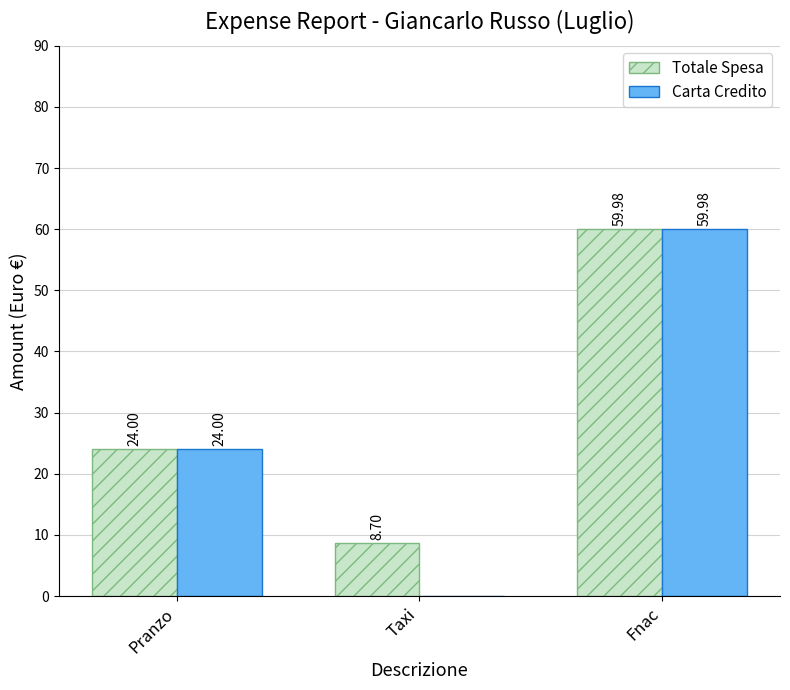

Which series has the largest total across all categories?

Totale Spesa